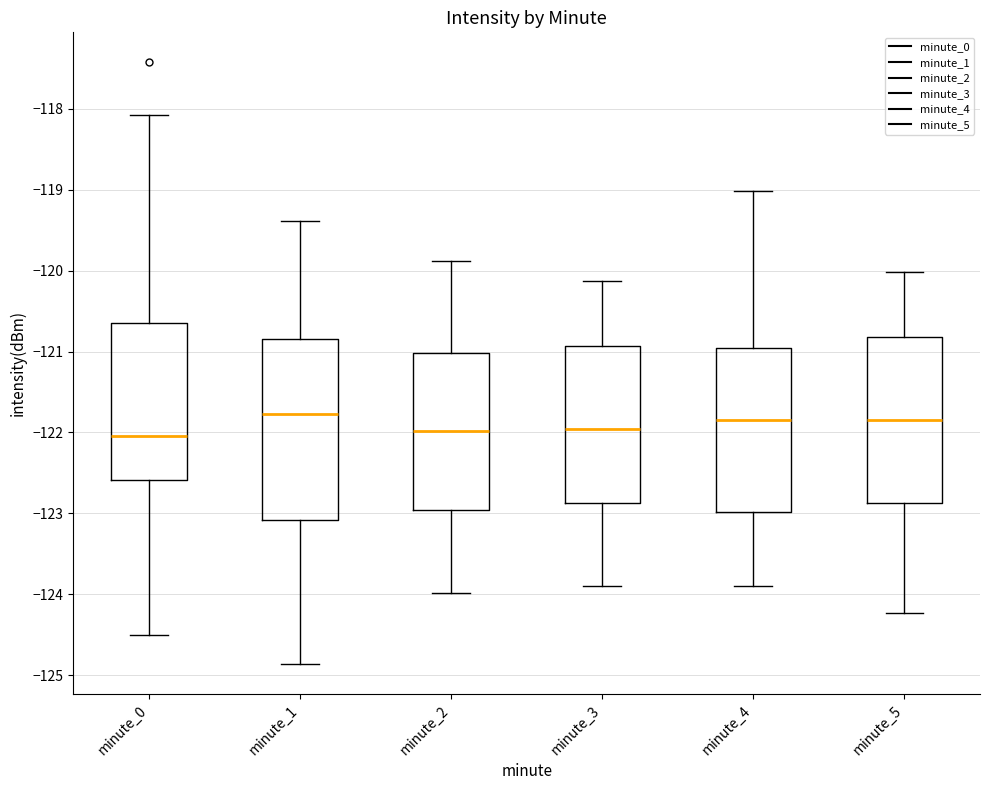

Where is the lower edge of the box for minute_2 on the y-axis? The values are not printed on the chart, so give them approximately, as read against the axis.

-123.0